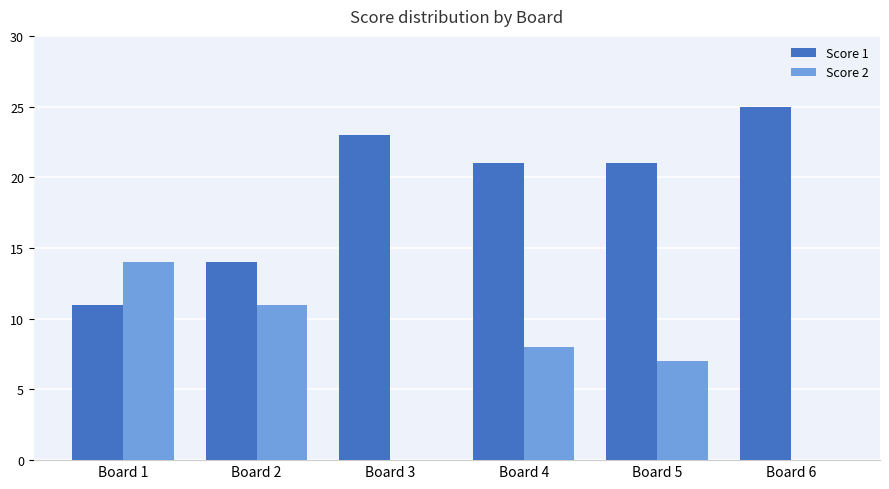

Are the bars grouped side by side (vs. stacked)?

Yes